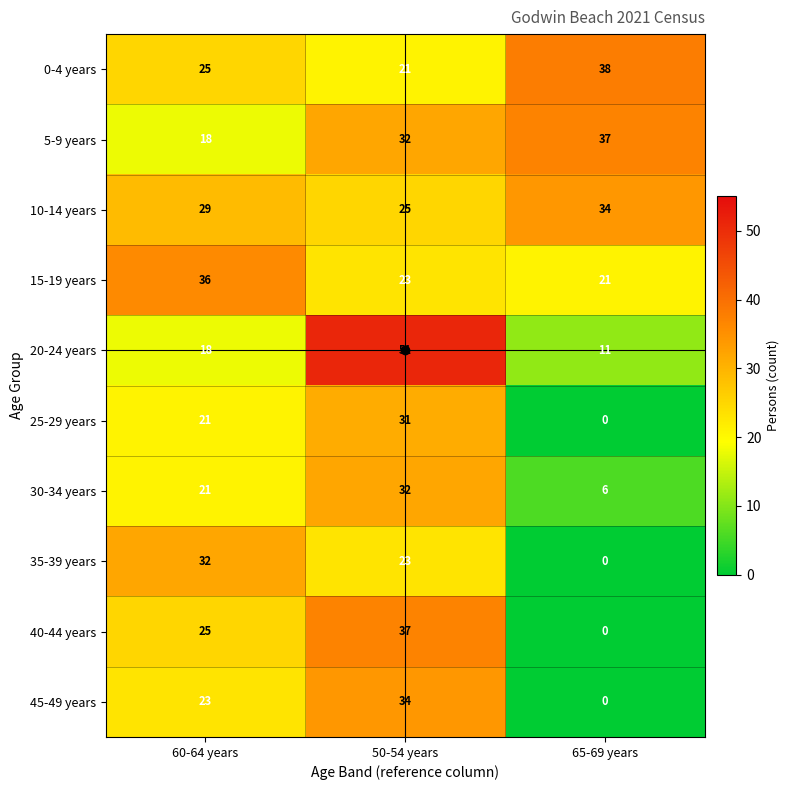

What is the sum of all 40-44 years values?

62